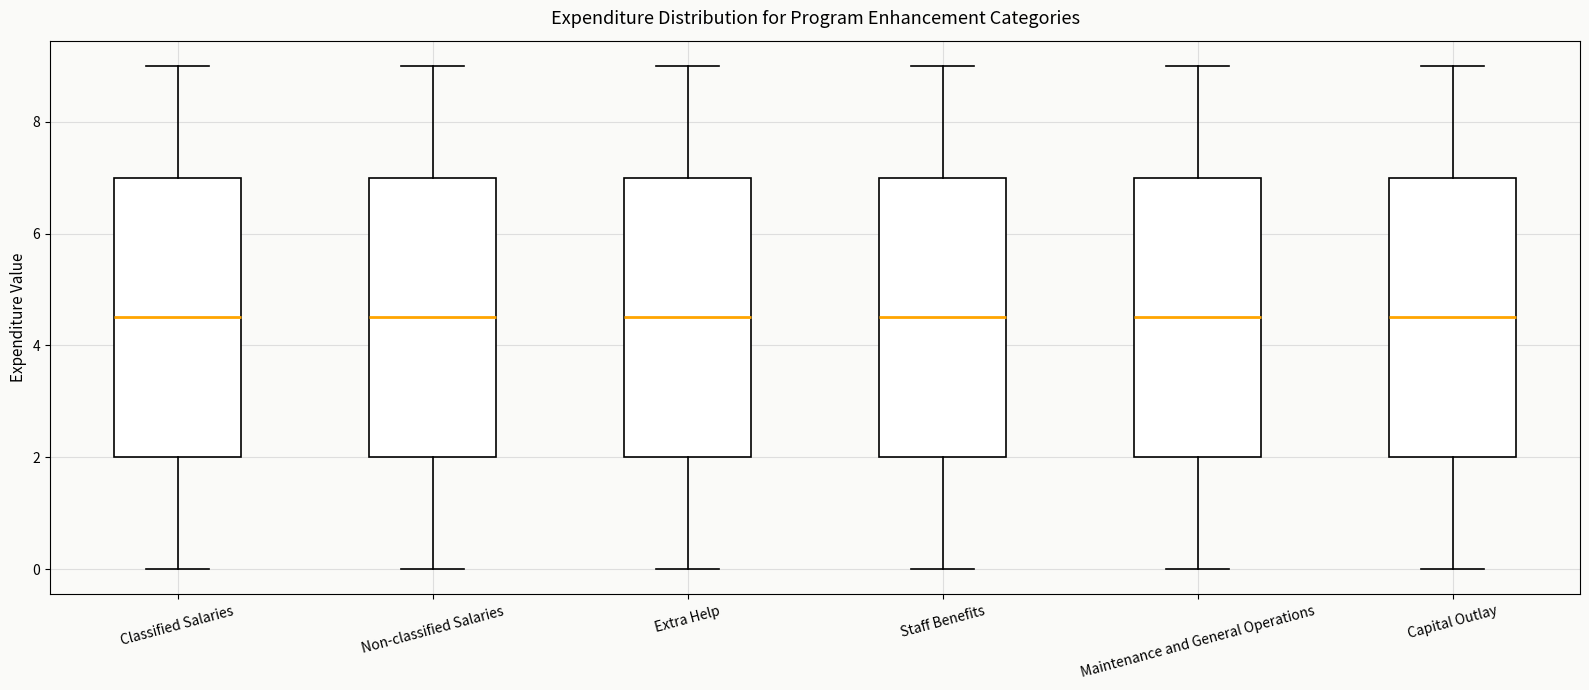

Reading left to right, read every box against the y-axis: the position of its median line, the range the box covers, and the ends of its whiskers. The values are not printed on the chart, so give them approximately, as read against the axis.

Classified Salaries: median 4.6, box 2.0 to 7.0, whiskers 0.0 to 9.0
Non-classified Salaries: median 4.6, box 2.0 to 7.0, whiskers 0.0 to 9.0
Extra Help: median 4.6, box 2.0 to 7.0, whiskers 0.0 to 9.0
Staff Benefits: median 4.6, box 2.0 to 7.0, whiskers 0.0 to 9.0
Maintenance and General Operations: median 4.6, box 2.0 to 7.0, whiskers 0.0 to 9.0
Capital Outlay: median 4.6, box 2.0 to 7.0, whiskers 0.0 to 9.0